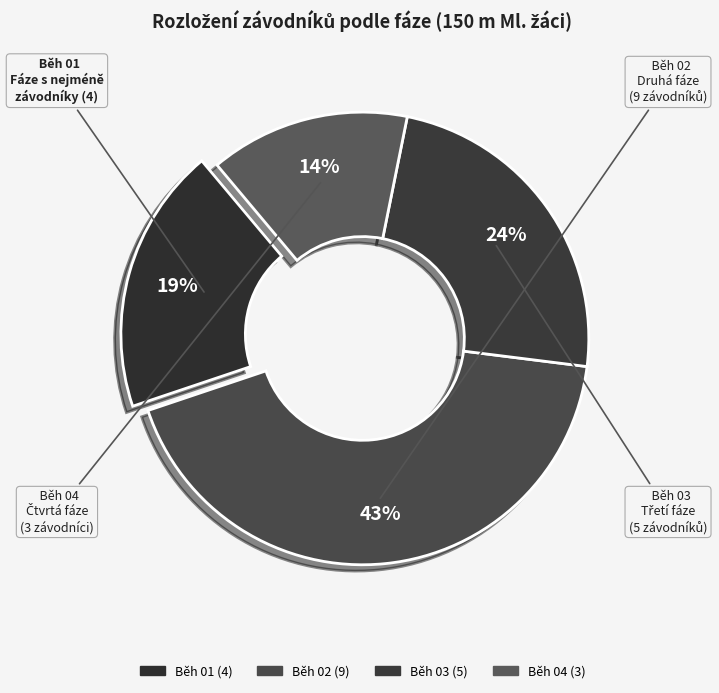

Is it true that Běh 03 is 30% of the pie?

False